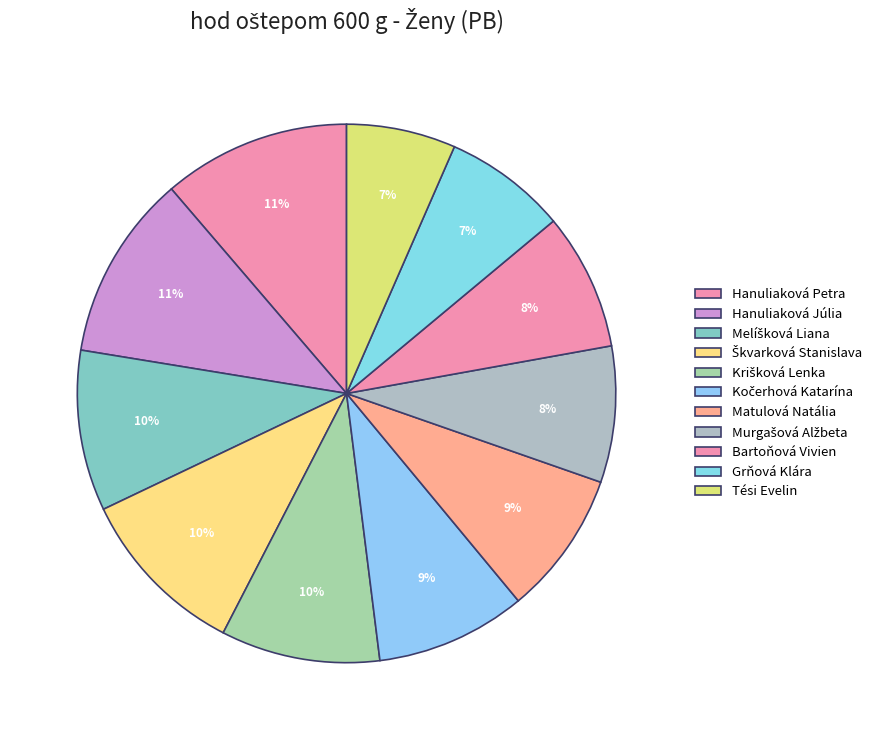

What is the ratio of the value at Matulová Natália to the value at Kočerhová Katarína?

1.0